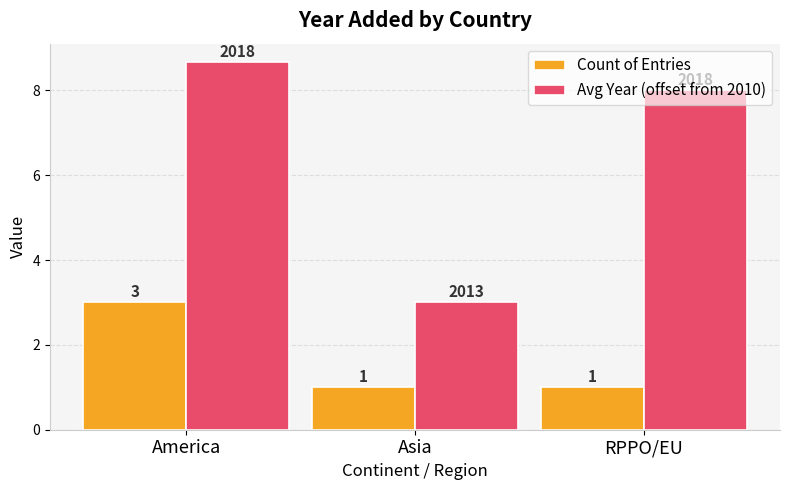

Rank the series by their average value, from lowest to highest.

Count of Entries, Avg Year (offset from 2010)